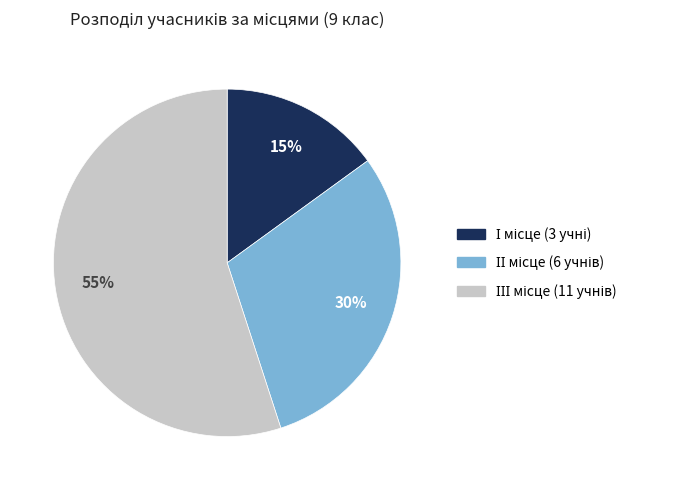

To the nearest percent, what is the average slice percentage?

33%